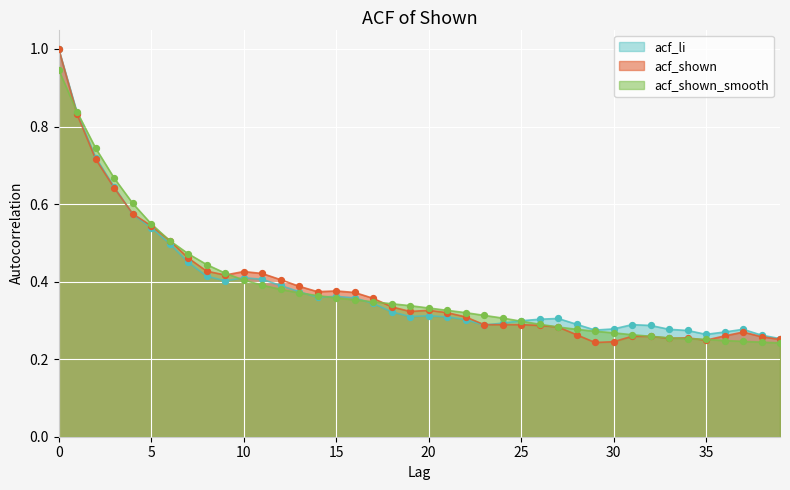

Which series contains the lowest Y value?

acf_shown_smooth